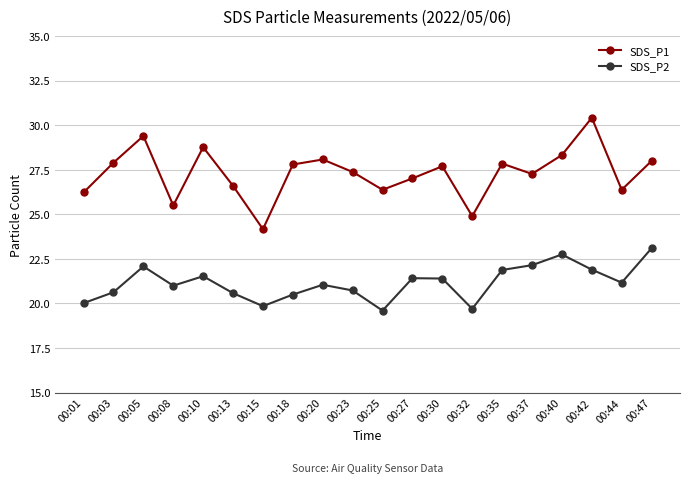

In SDS_P2, how many points are higher than both neighbors (excluding endpoints)?

5